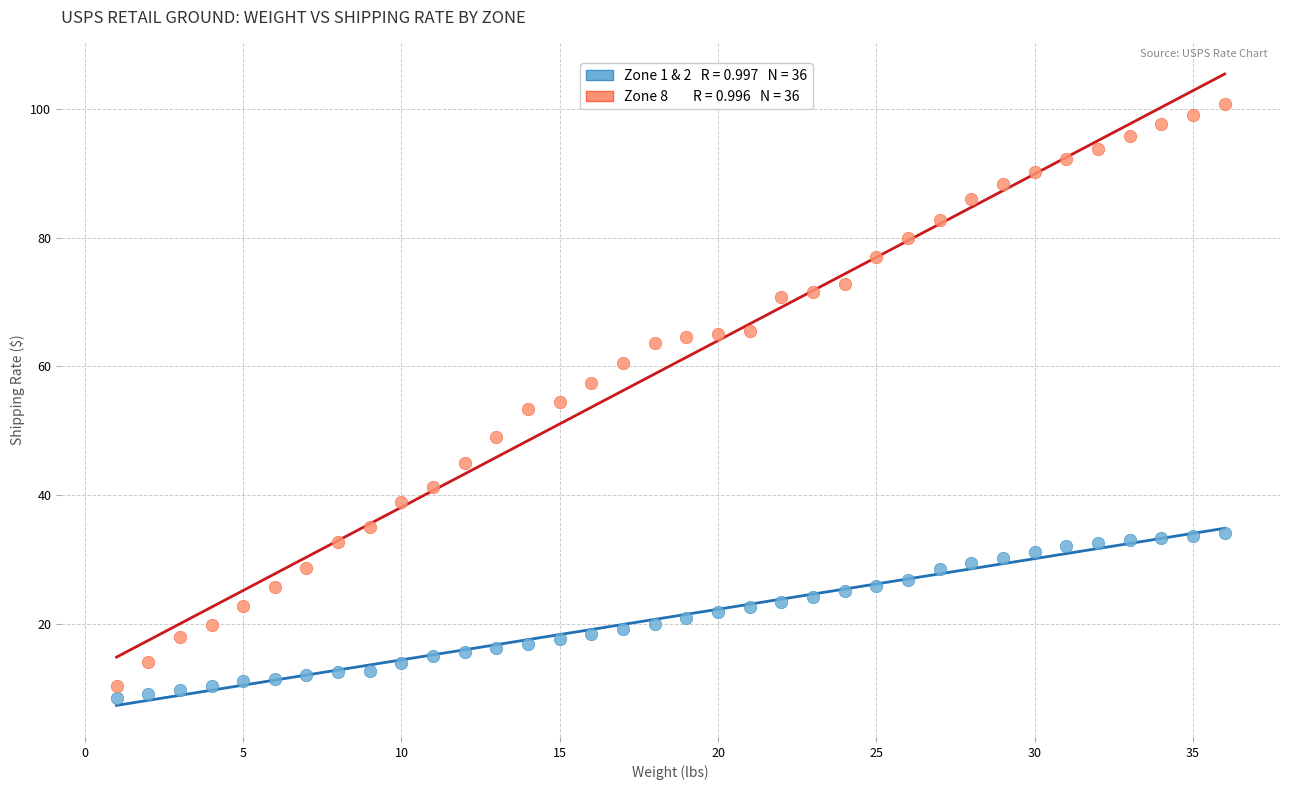

Across all data points, what is the range of Y values (max minus min)?

92.3